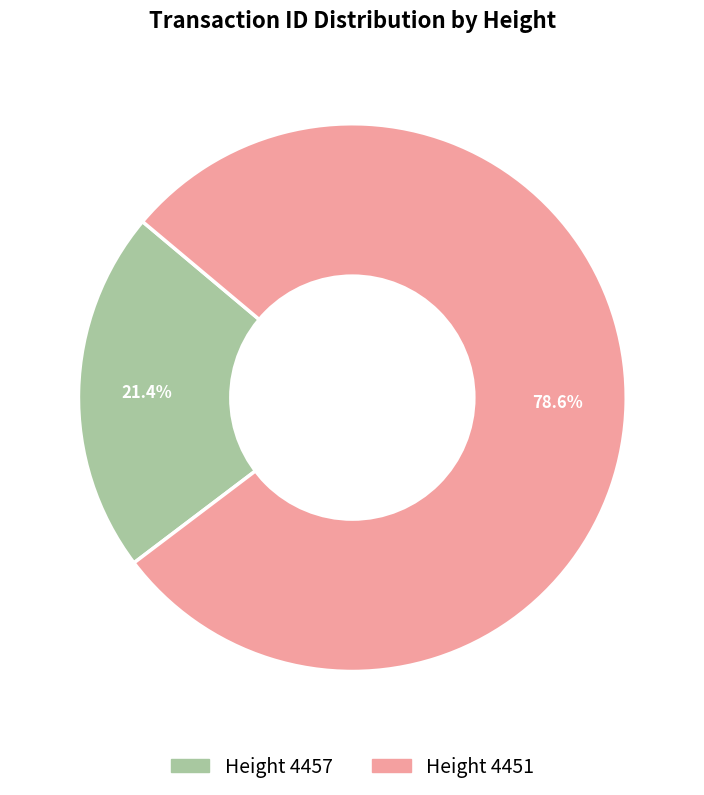

Which slice is the largest?

4451